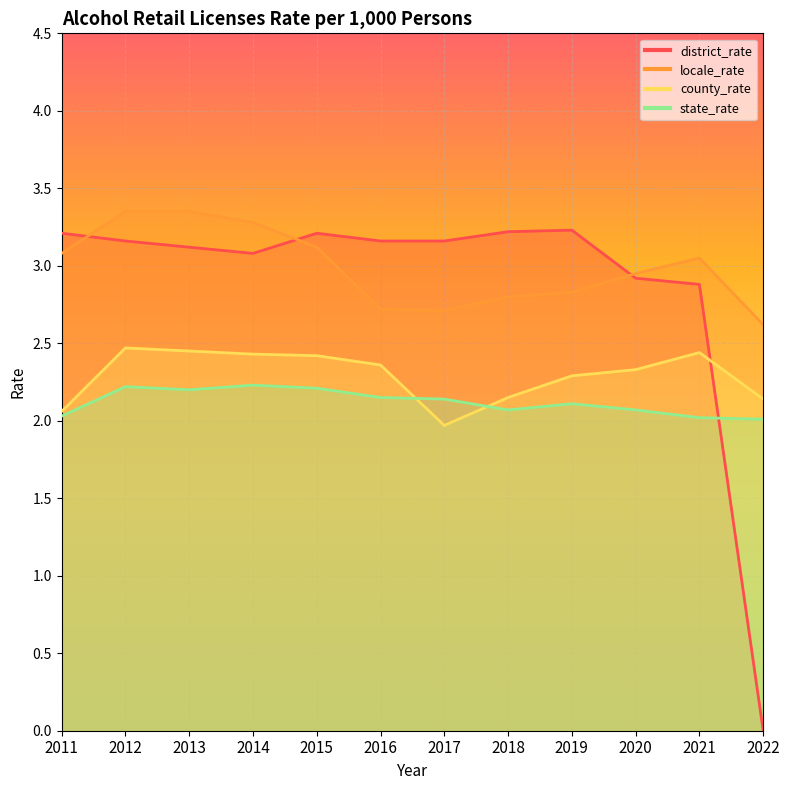

Where is the first local maximum for state_rate?

2012